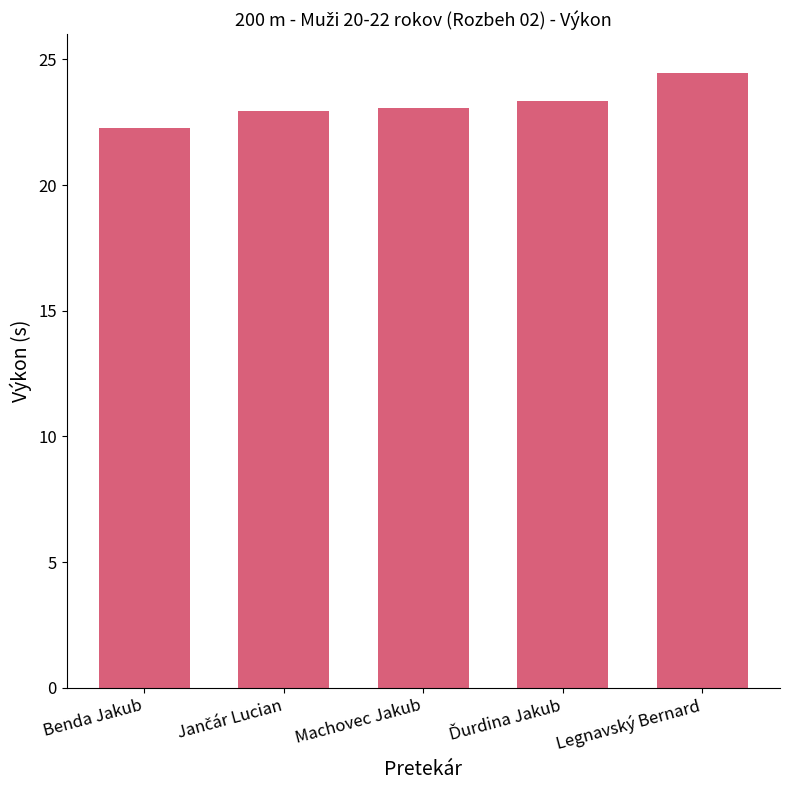

How many series are shown in this chart?

1